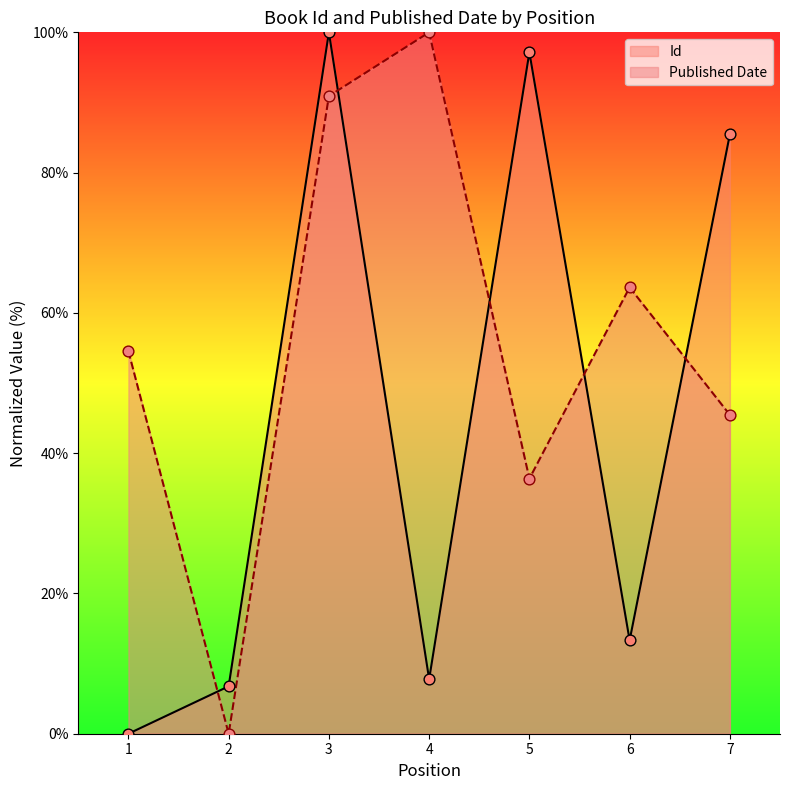

What is the total value across all series at 7?

130.9